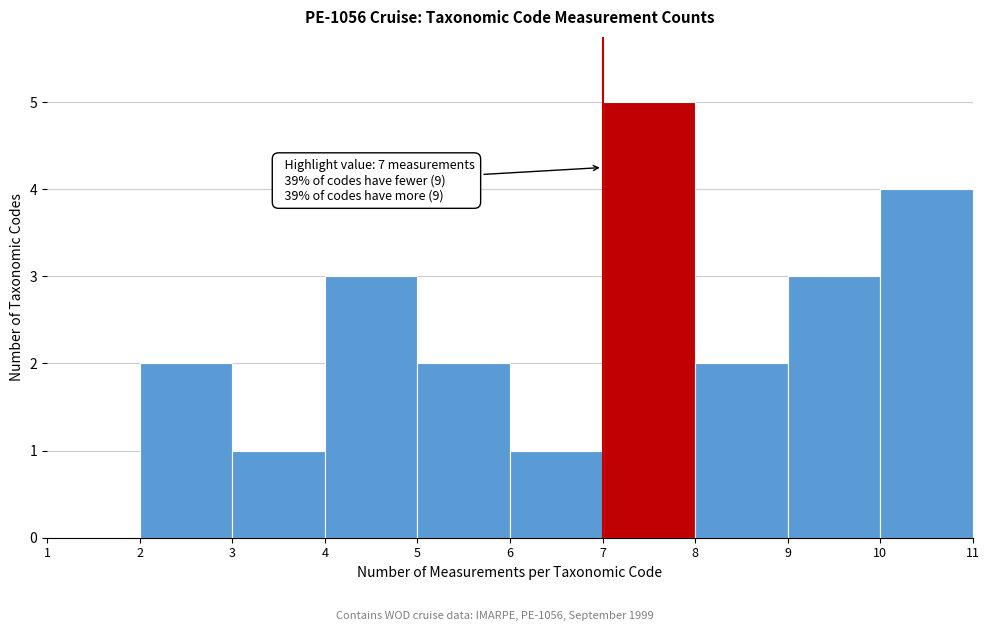

Which range on the x-axis has the tallest bar?

7 to 8